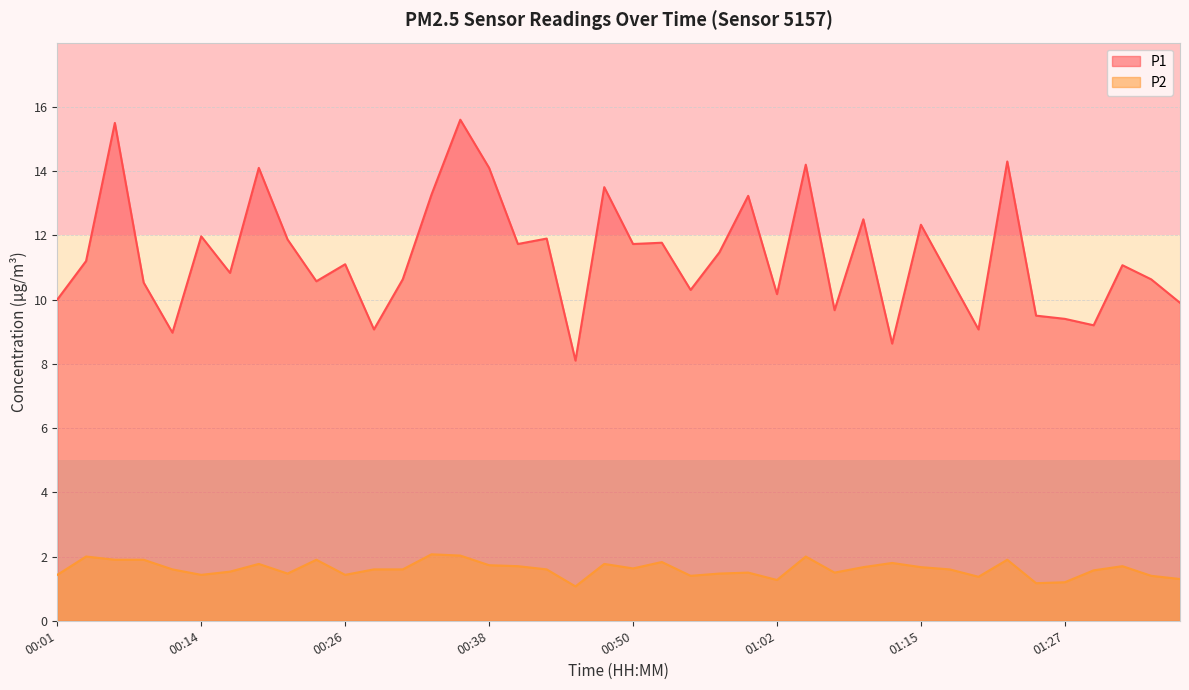

Does the chart display data point markers on the line(s)?

No